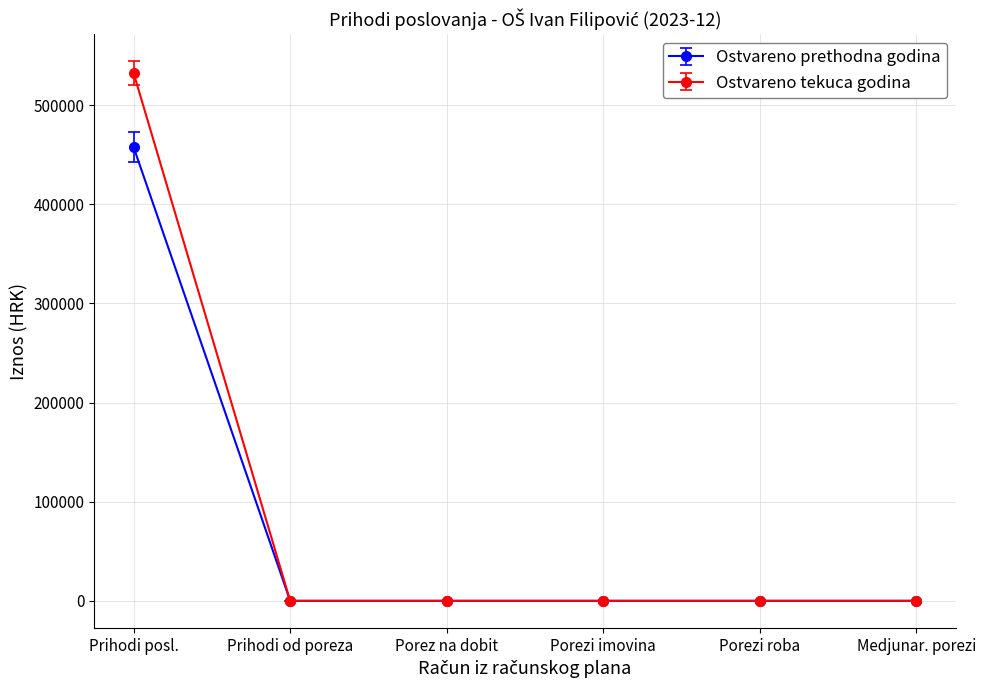

At which category is the sum across all series the highest?

Prihodi posl.